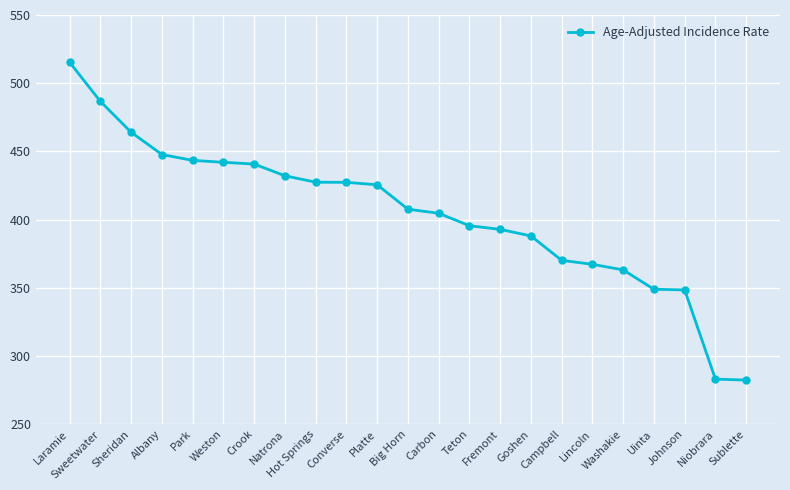

What is the label of the 4th point from the right?

Uinta